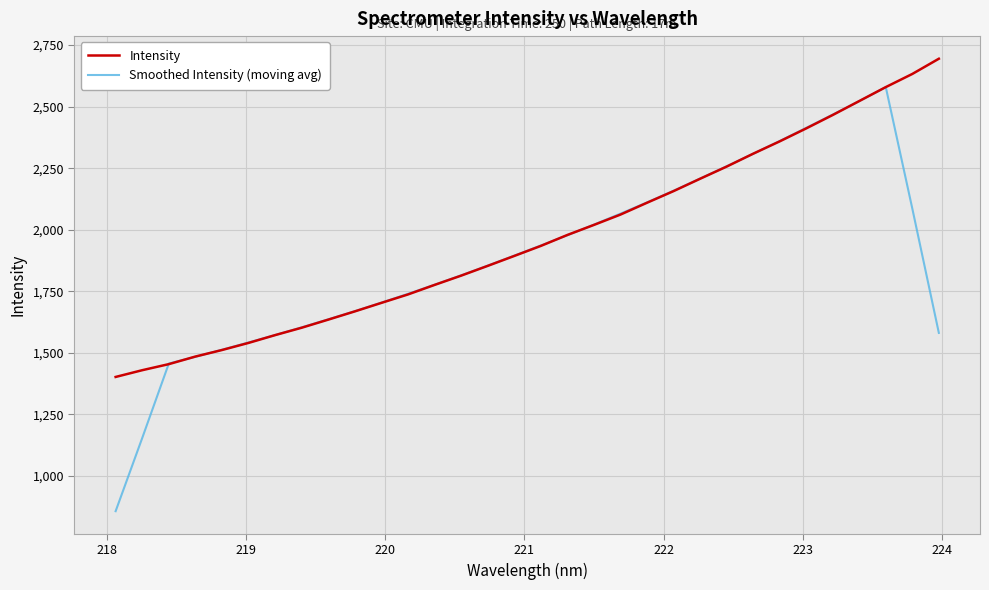

Which series has the widest spread of values?

Smoothed Intensity (moving avg)